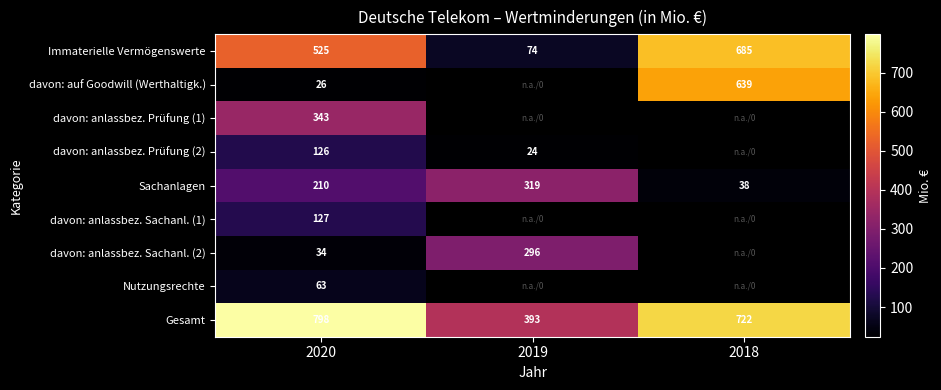

Where is Immaterielle Vermögenswerte nearest to the value 379?

2020